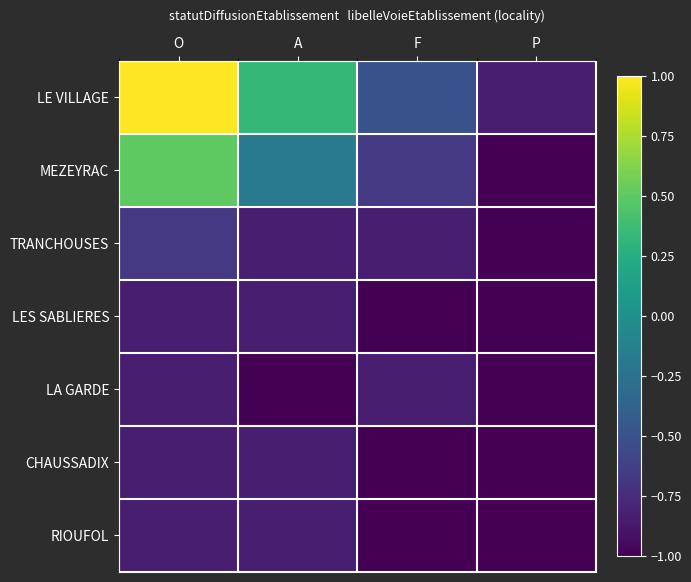

At which category is the sum across all series the highest?

O